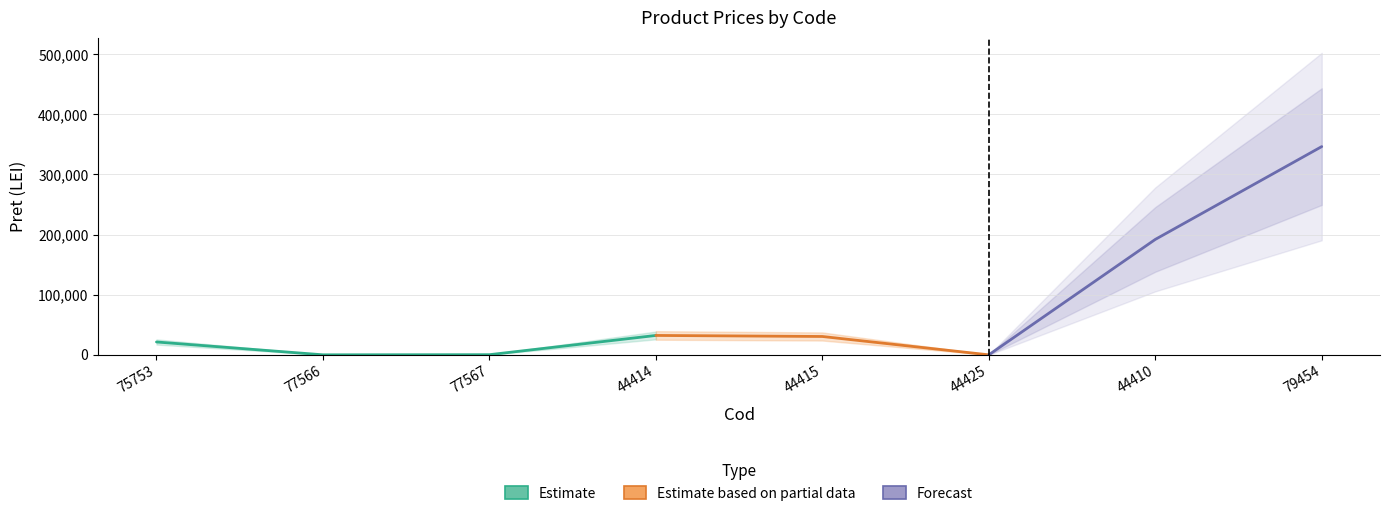

What is the lowest value of the Pret_upper series?

51.8